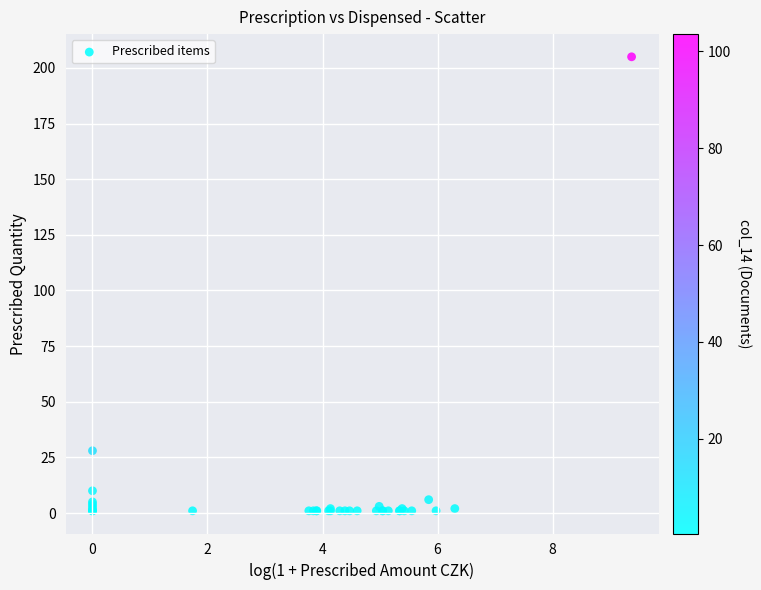

What Y value in the scatter plot is closest to 103?

28